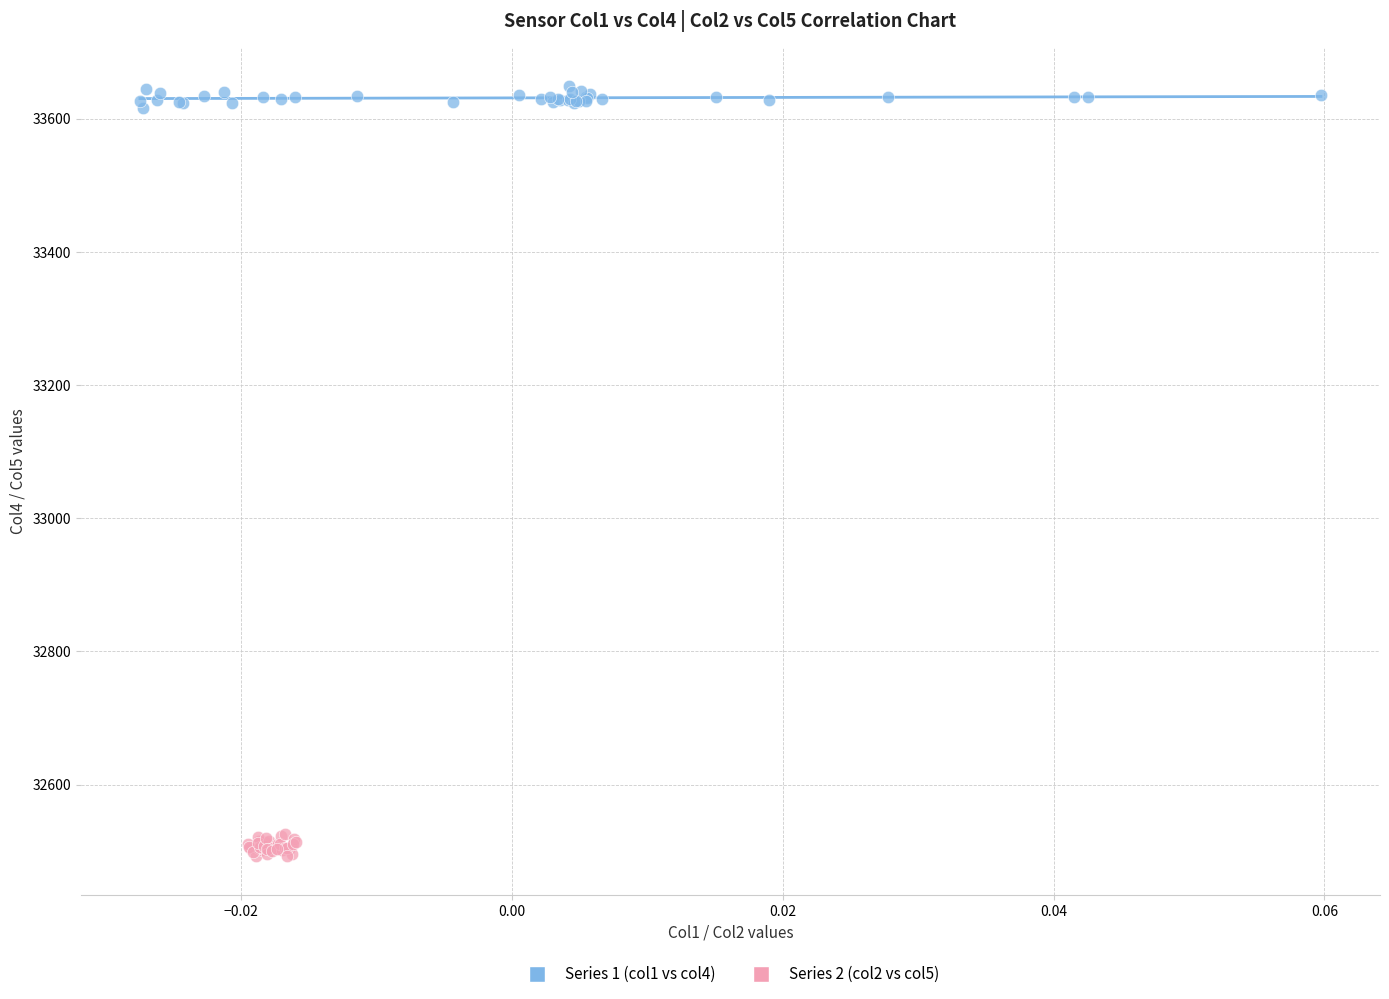

Which series contains the lowest Y value?

Series 2 (col2 vs col5)